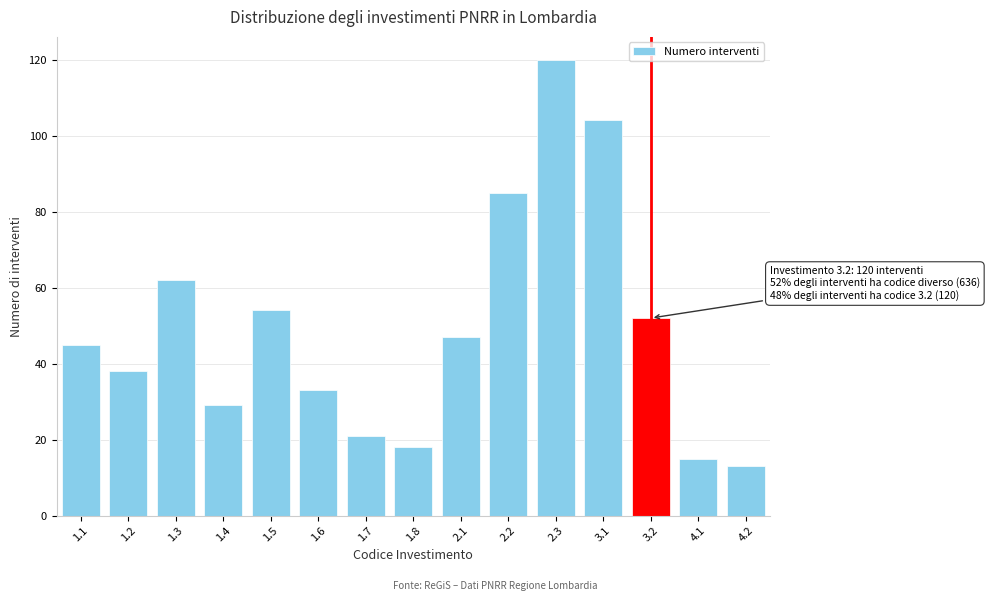

Reading left to right, extract all data points from this chart.

45	38	62	29	54	33	21	18	47	85	120	104	52	15	13